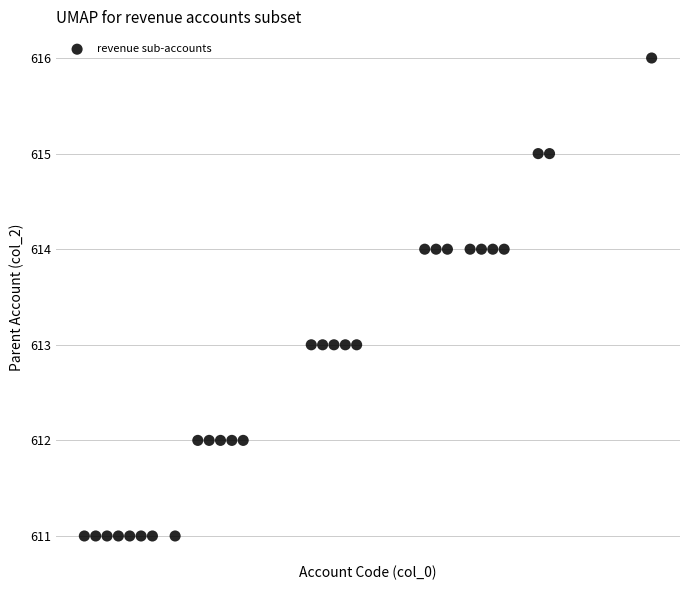

What is the range of Y values (max minus min)?

5